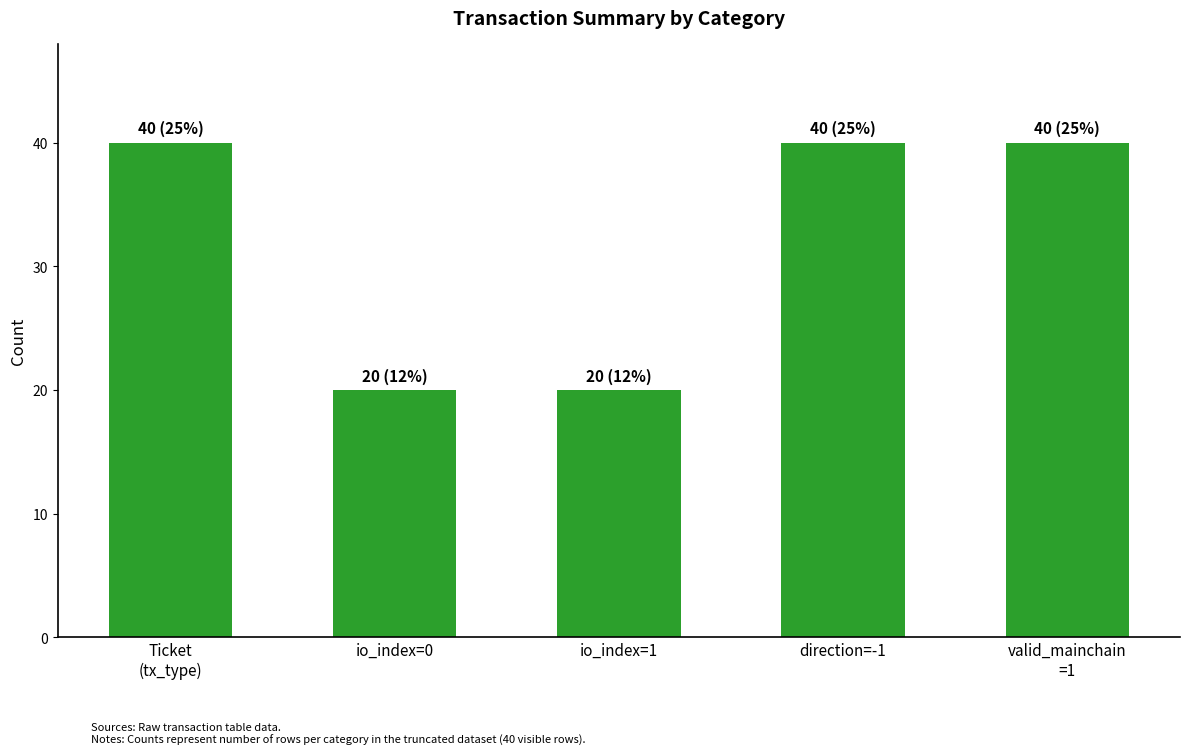

True or false: the data shows 68 at Ticket
(tx_type).

False